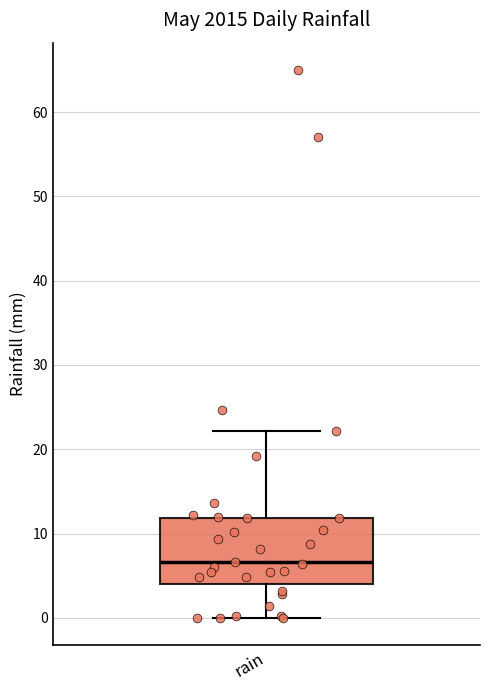

Where is the lower edge of the box for rain on the y-axis? The values are not printed on the chart, so give them approximately, as read against the axis.

4